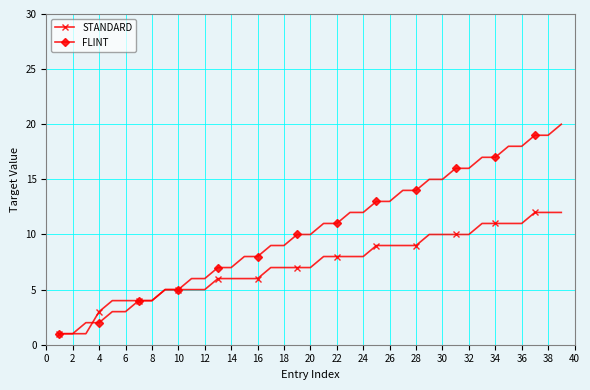

True or false: FLINT and STANDARD cross at least once.

True